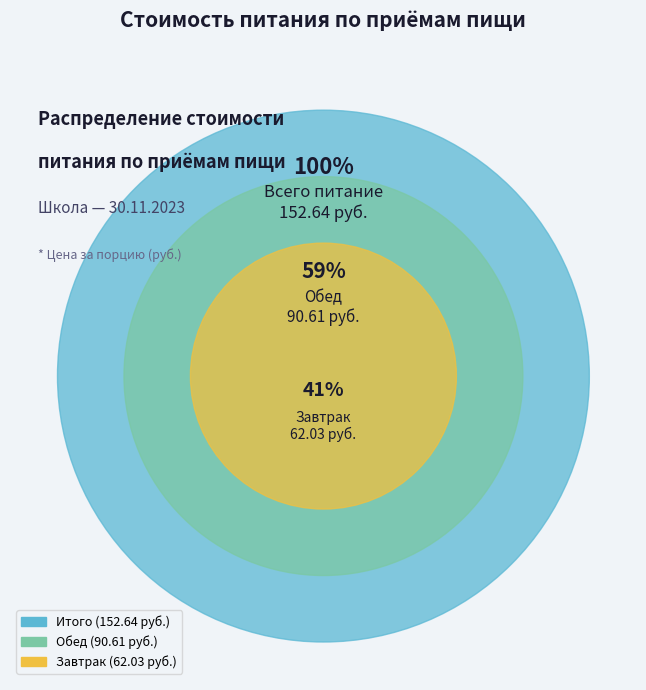

Count the number of slices in the pie.

2